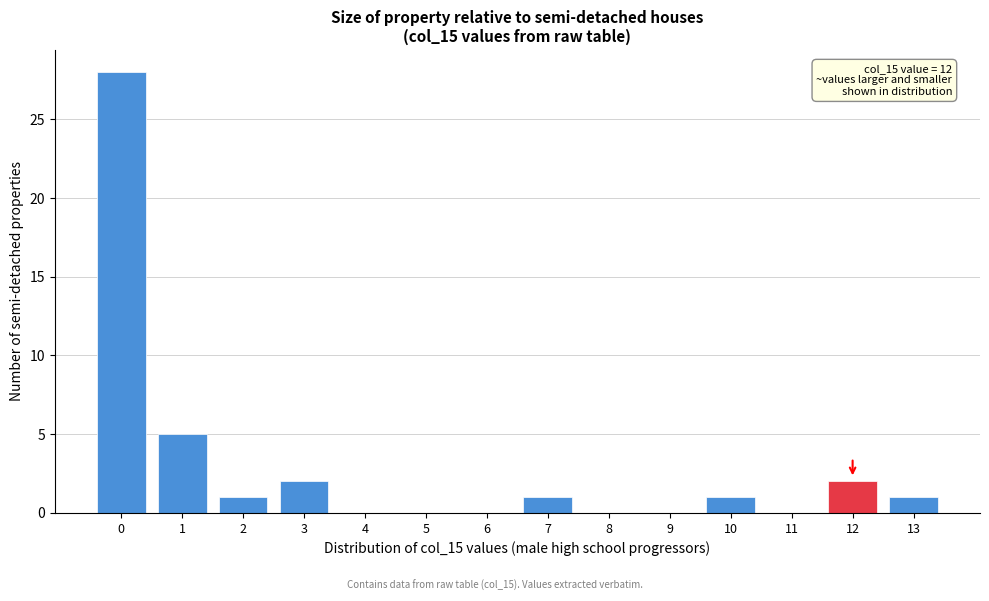

Reading left to right, extract all data points from this chart.

0=28	1=5	2=1	3=2	4=0	5=0	6=0	7=1	8=0	9=0	10=1	11=0	12=2	13=1